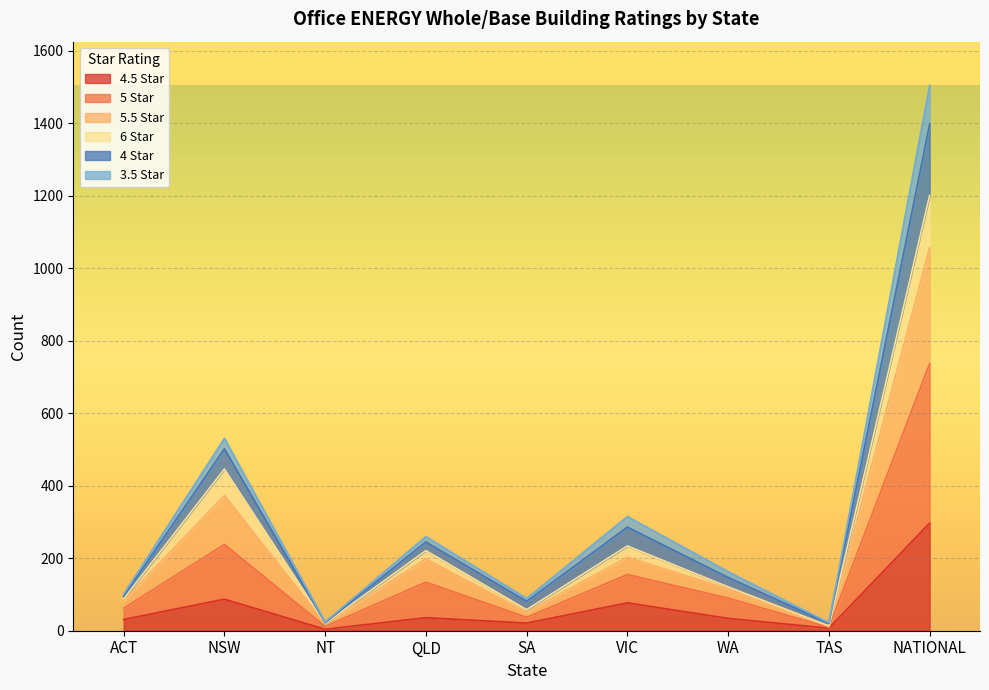

At which category is the sum across all series the highest?

NATIONAL